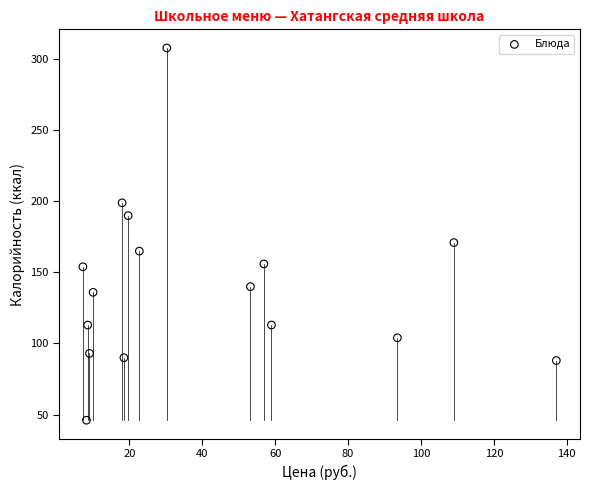

What is the range of Y values (max minus min)?

262